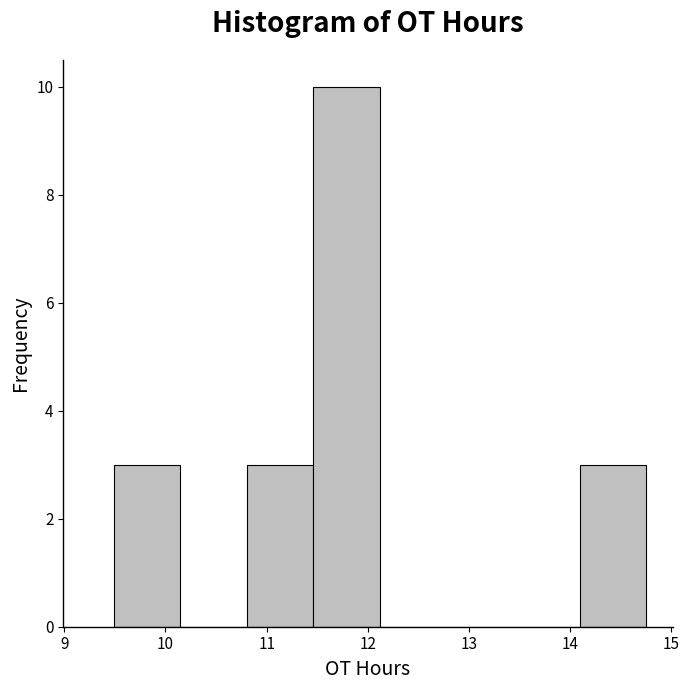

Reading left to right, transcribe this chart: for each bar, give the range it covers on the x-axis and its height. Neither the bar edges nor the heights are printed on the chart, so give them approximately, as read against the axes.

9.5 to 10.1: 3
10.1 to 10.8: 0
10.8 to 11.5: 3
11.5 to 12.1: 10
12.1 to 12.8: 0
12.8 to 13.4: 0
13.4 to 14.1: 0
14.1 to 14.8: 3